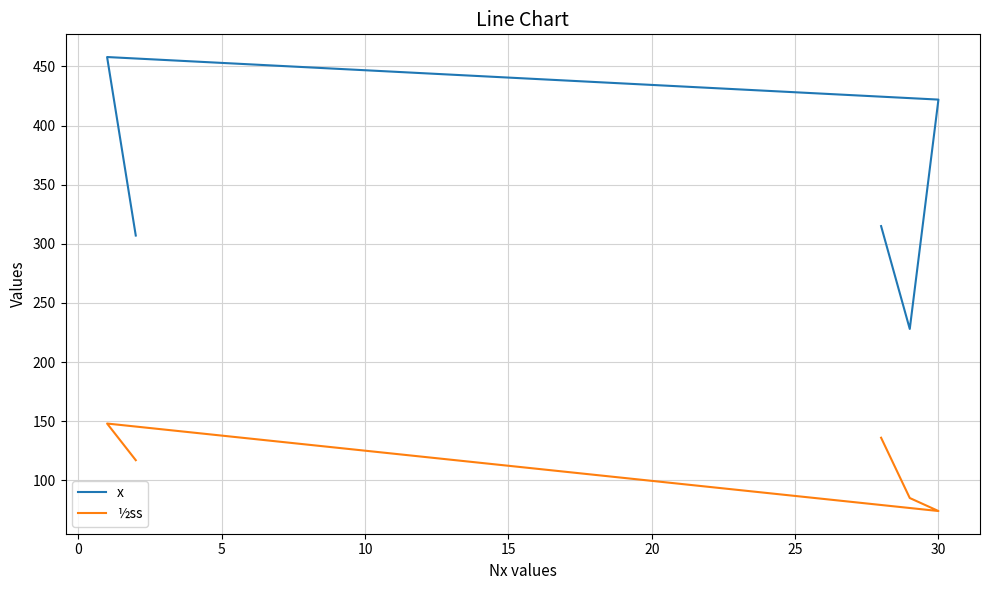

What is the highest value of the ½ss series?

148